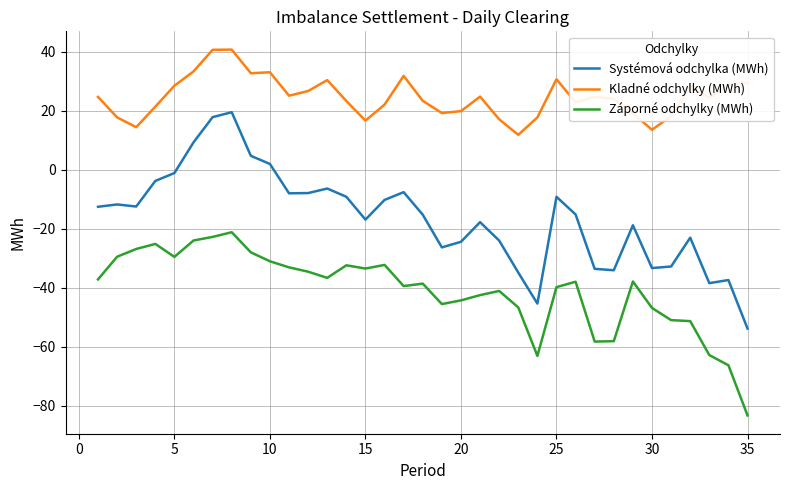

Which series has the widest spread of values?

Systémová odchylka (MWh)